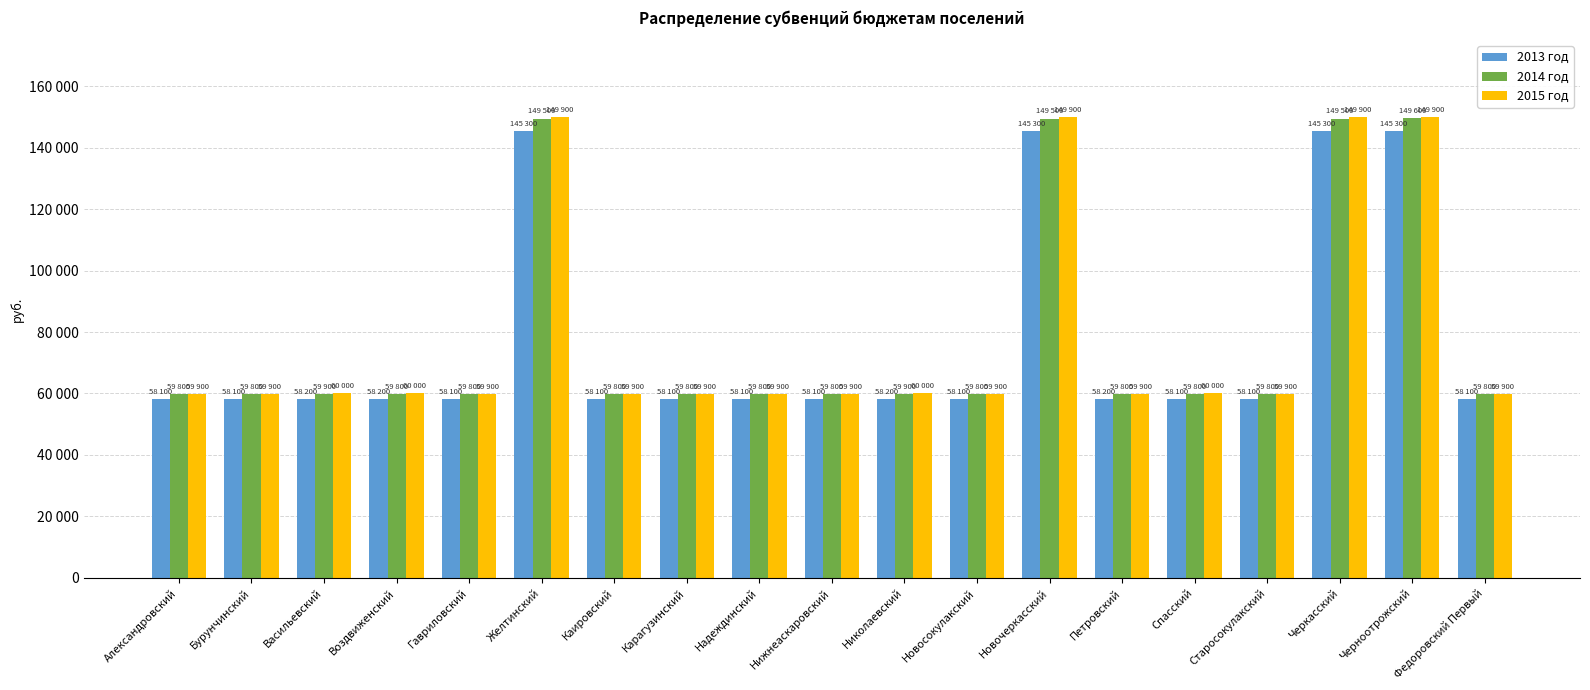

Are the bars horizontal?

No